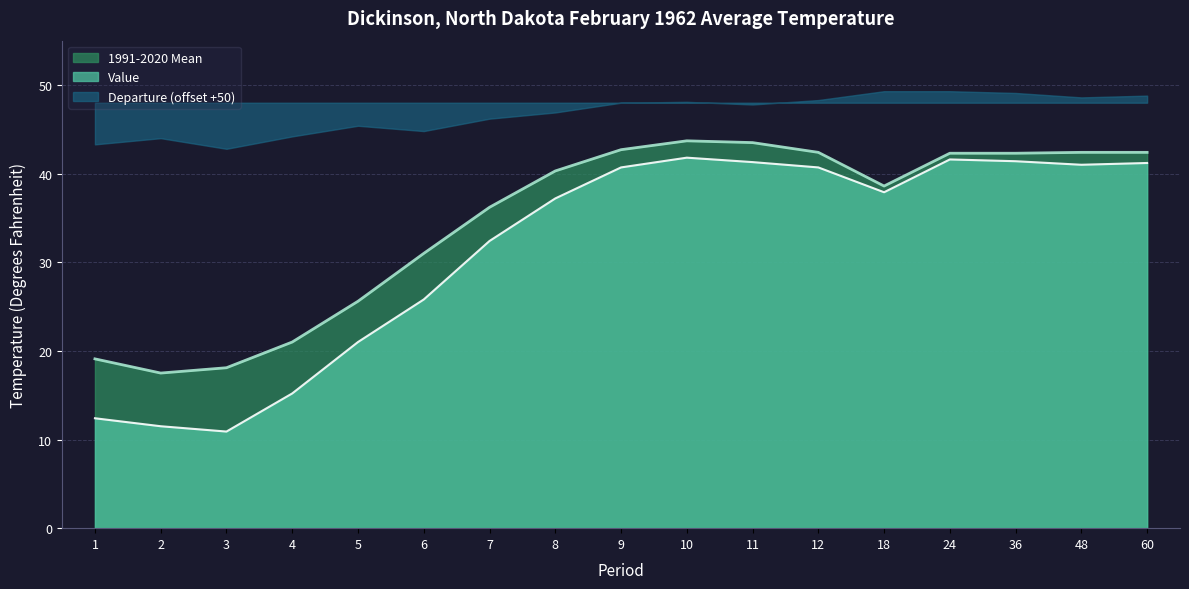

What is the difference between the maximum and minimum values in the 1991-2020 Mean series?

26.2